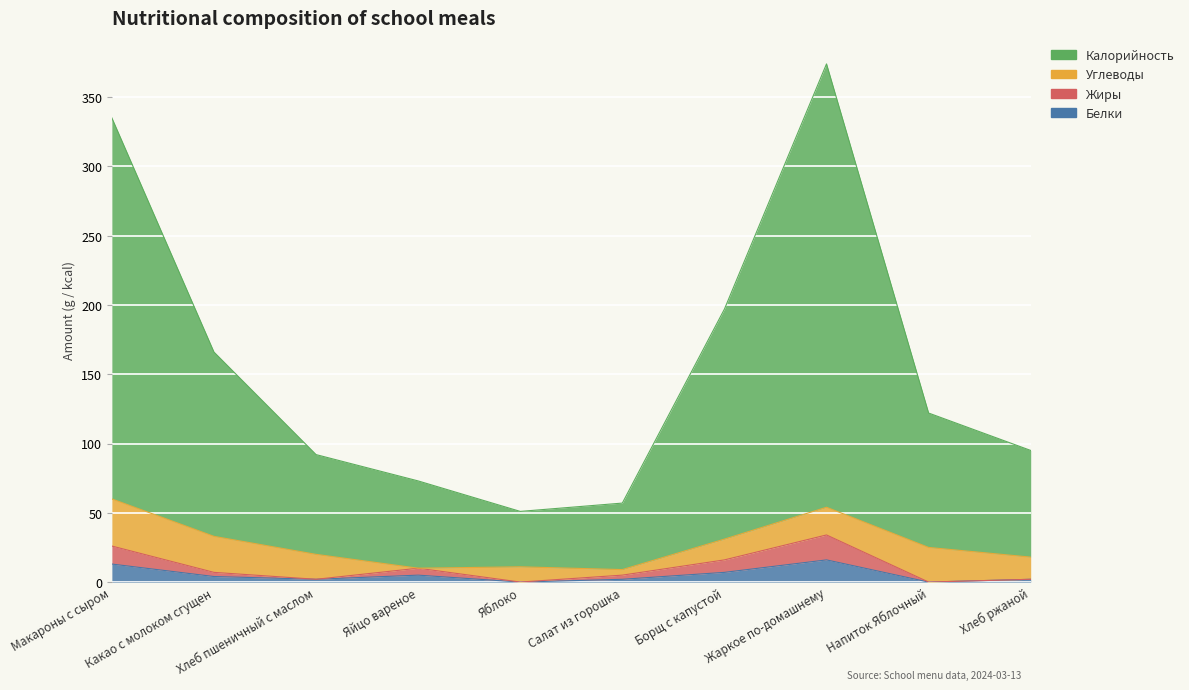

What is the total value across all series at Яблоко?

51